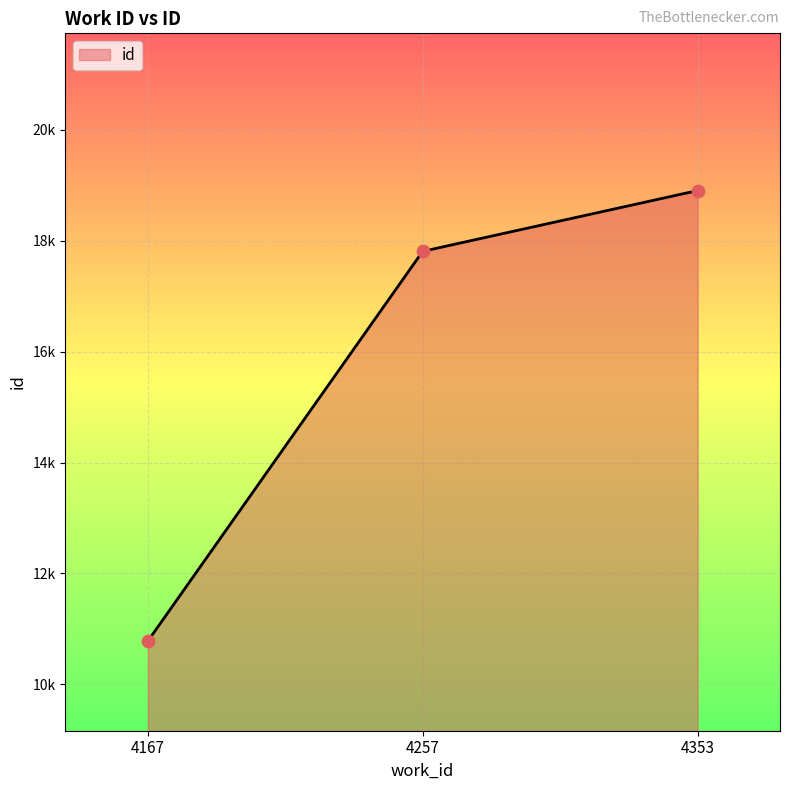

Does the chart have visible grid lines?

Yes